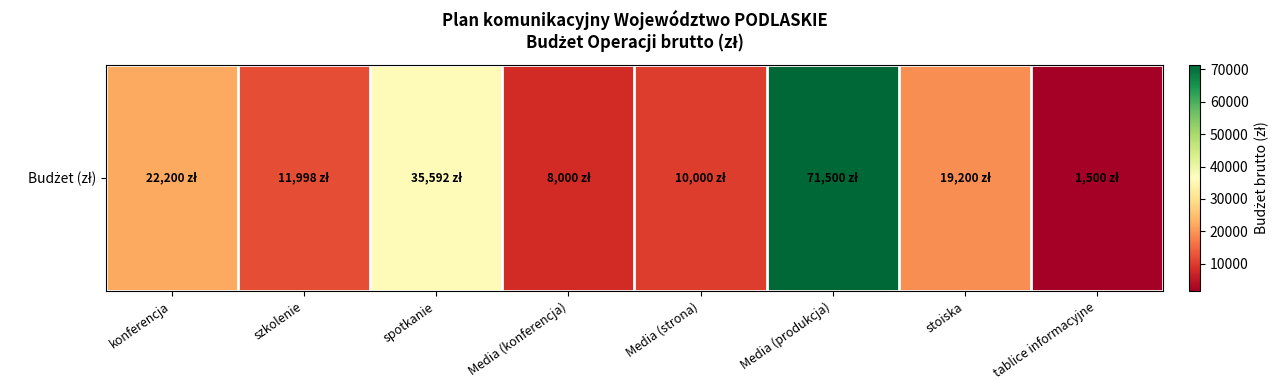

Rank the categories by value from highest to lowest.

Media (produkcja), spotkanie, konferencja, stoiska, szkolenie, Media (strona), Media (konferencja), tablice informacyjne